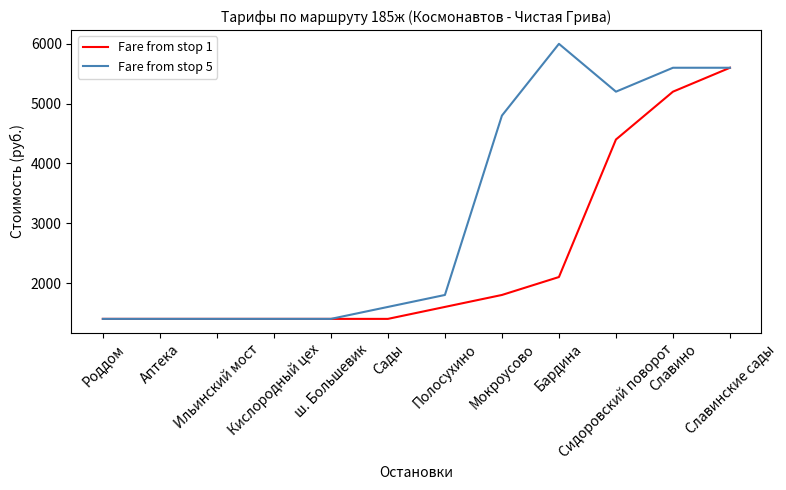

What is the minimum value shown in the chart?

1400